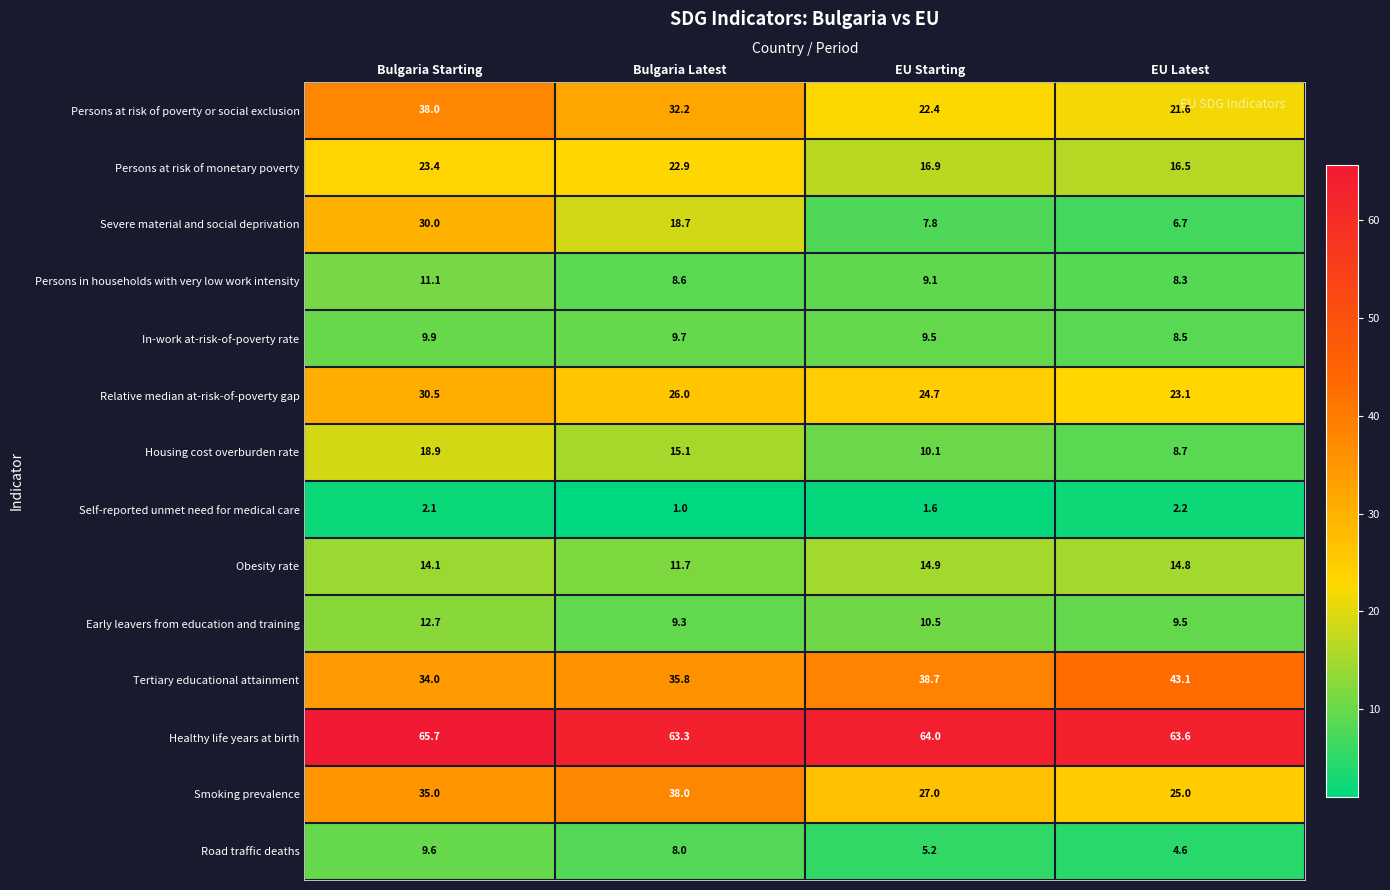

Between Bulgaria Starting and EU Latest, which series saw the biggest shift?

Severe material and social deprivation